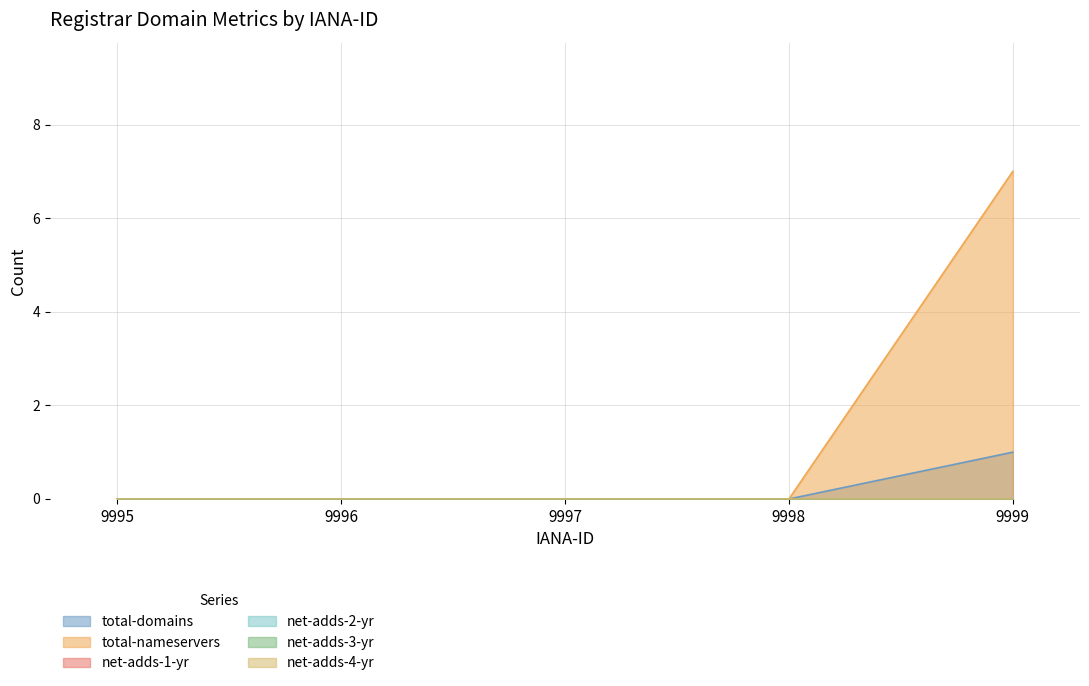

True or false: net-adds-3-yr and net-adds-4-yr cross at least once.

False